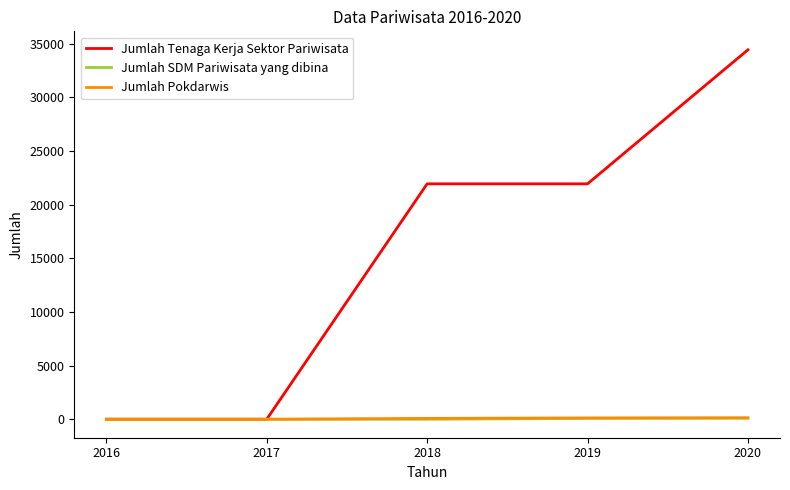

How many lines are shown in the chart?

3